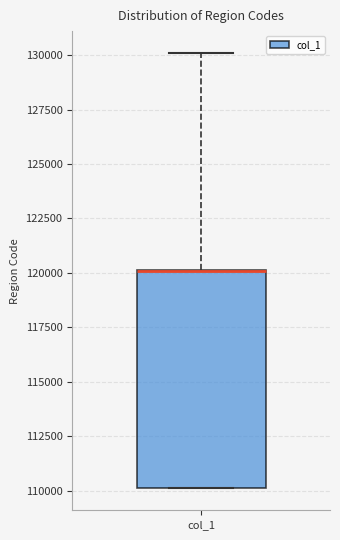

Read this box plot against the y-axis: the position of the median line, the range covered by the box, and the ends of both whiskers. The values are not printed on the chart, so give them approximately, as read against the axis.

median 120000 (drawn on the box's upper edge), box 110000 to 120000, whiskers 110000 to 130000